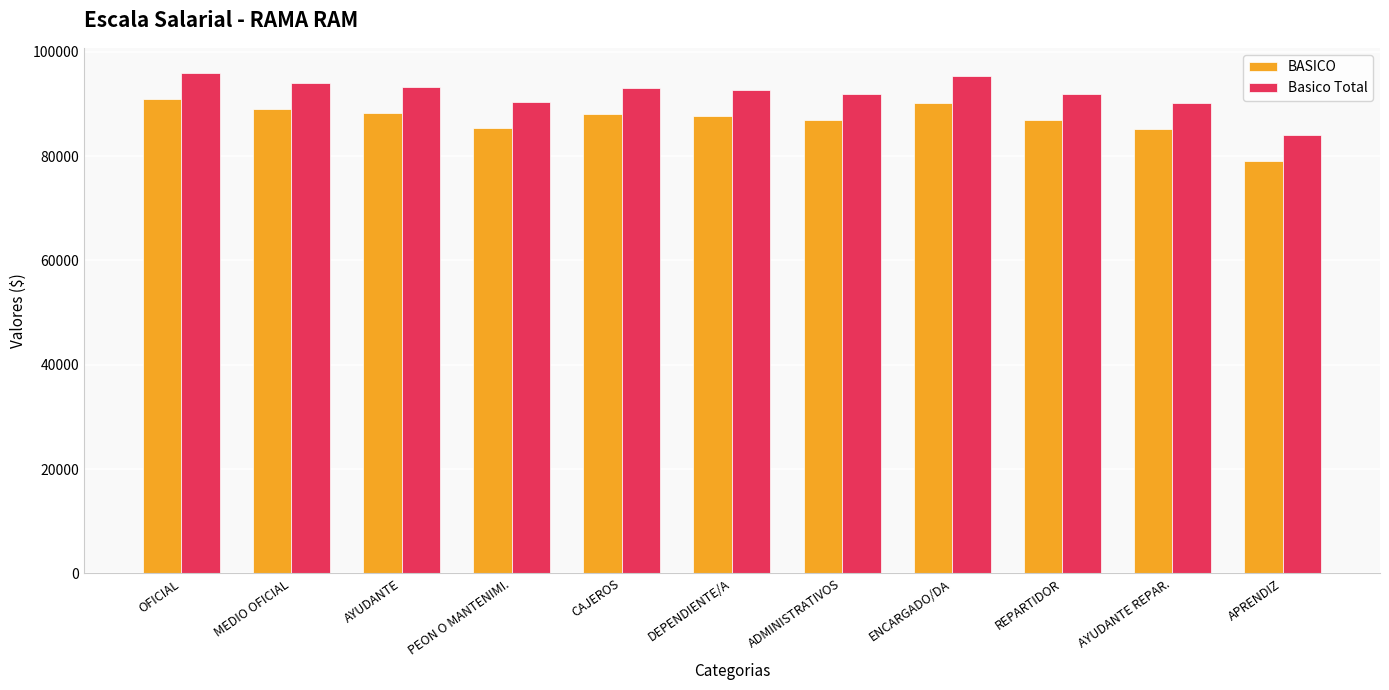

What value does the Basico Total series have at PEON O MANTENIMI.?

90432.3